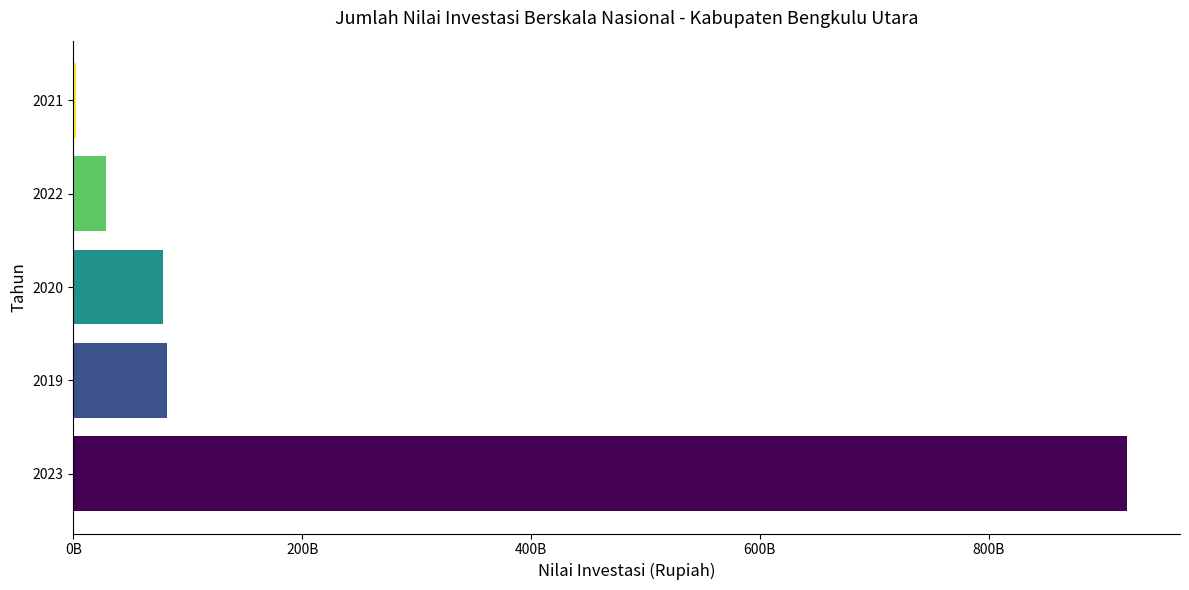

Are the bars horizontal?

Yes